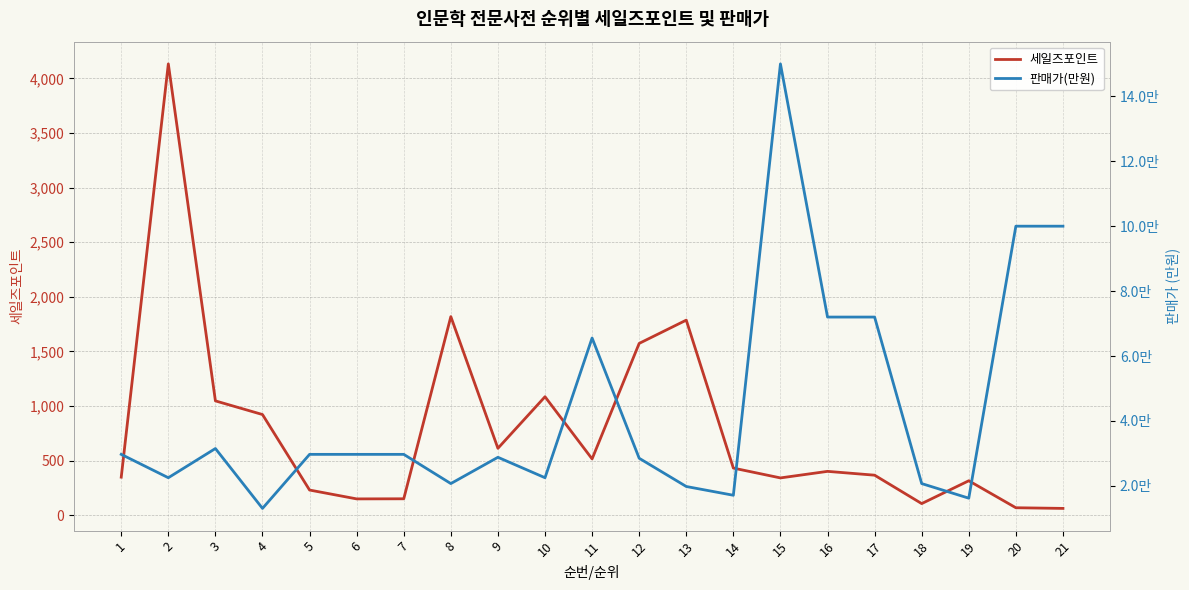

Where is the first local maximum for 판매가(만원)?

3